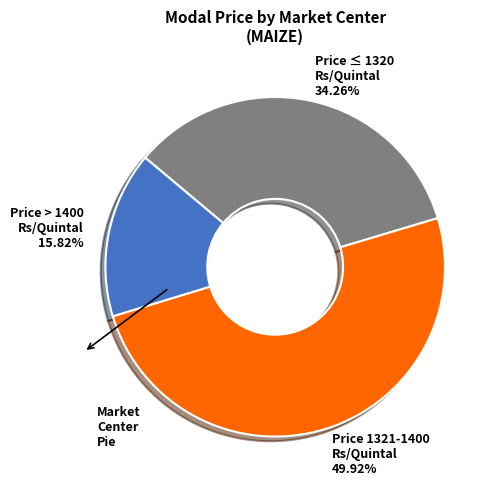

Rank the categories by value from lowest to highest.

Price > 1400 Rs/Quintal 15.82%, Price ≤ 1320 Rs/Quintal 34.26%, Price 1321-1400 Rs/Quintal 49.92%